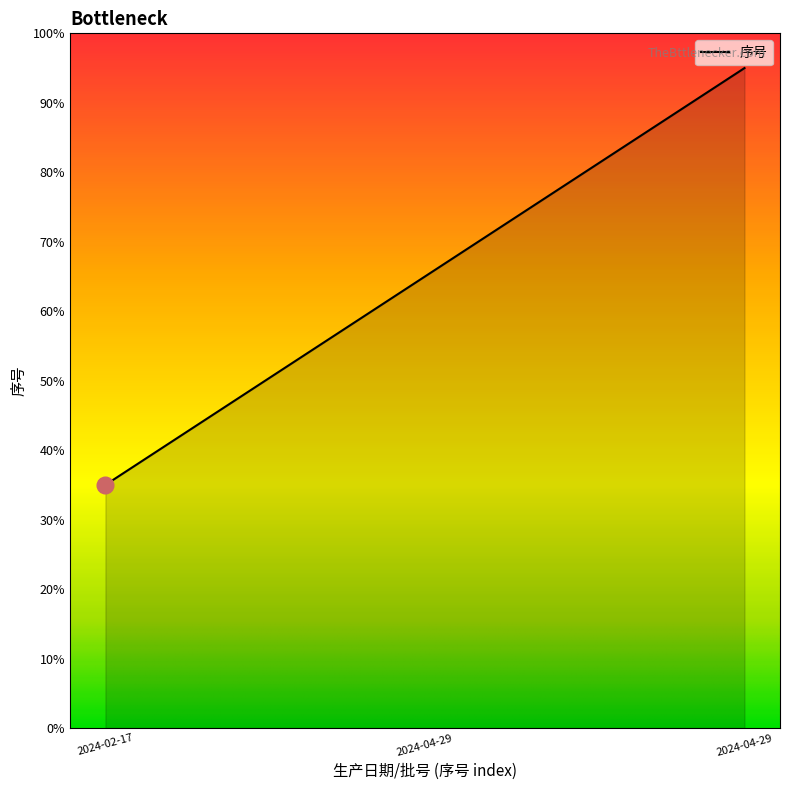

How many values are between 35 and 95?

3